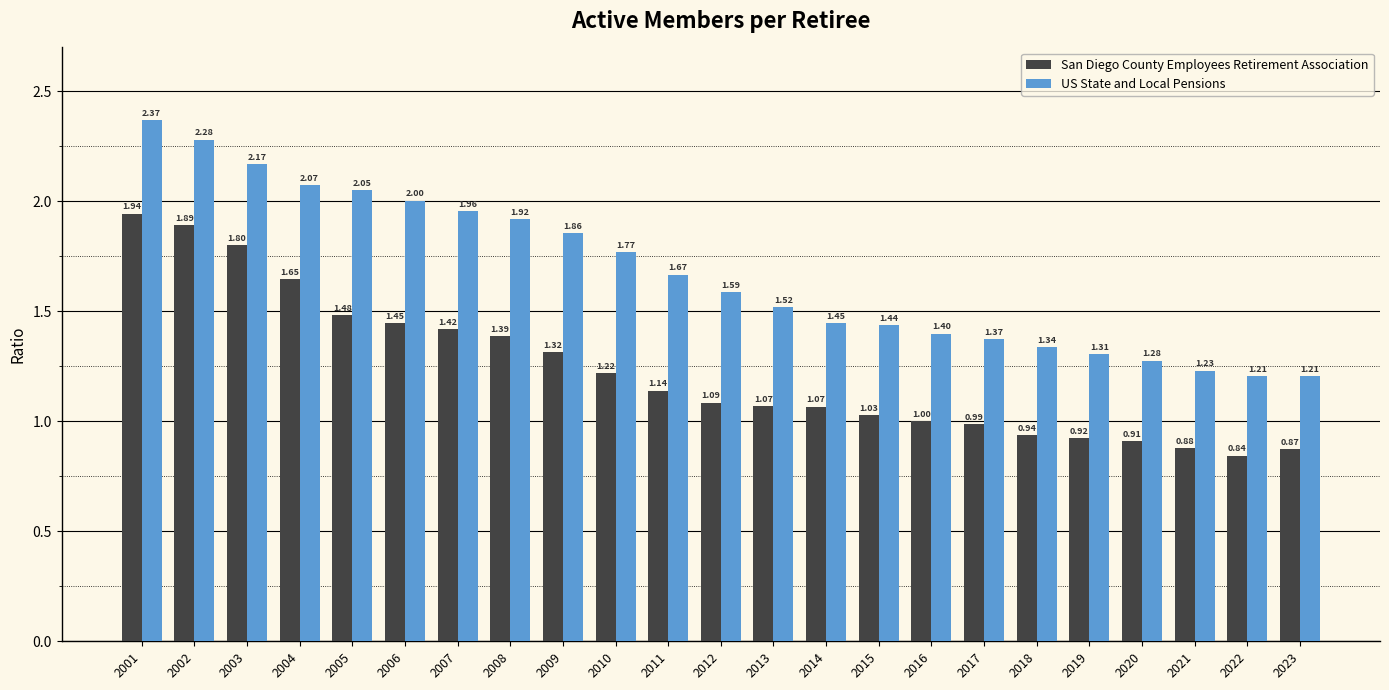

Which series has the widest spread of values?

US State and Local Pensions